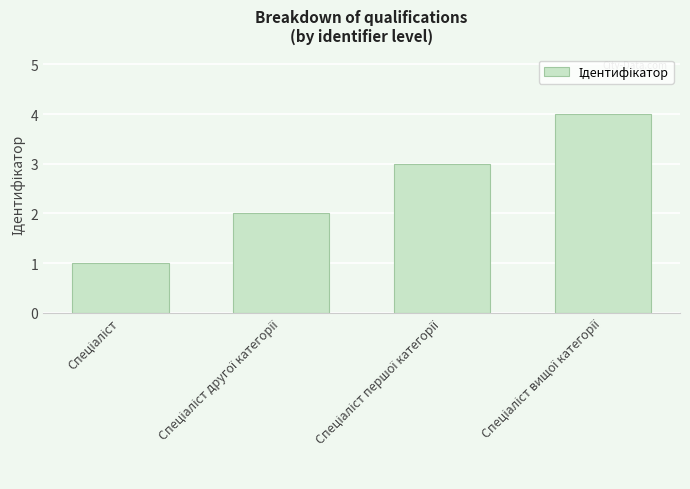

What is the sum of all values?

10